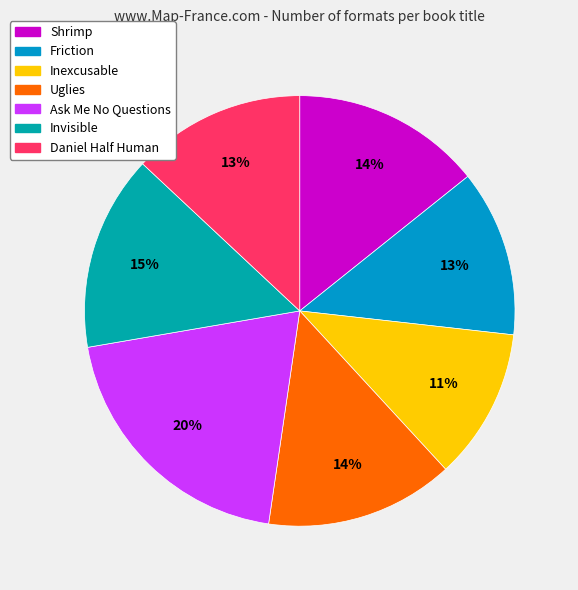

Is it true that Friction is 2% of the pie?

False